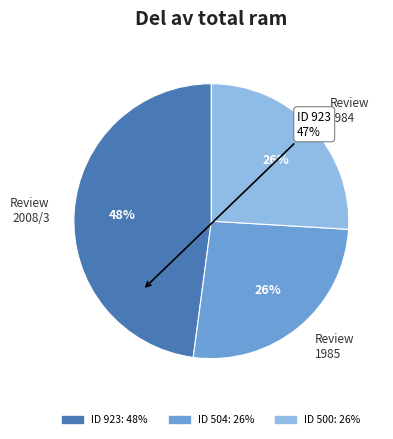

Do Review 1984 and Review 1985 together represent more than half of the pie?

Yes